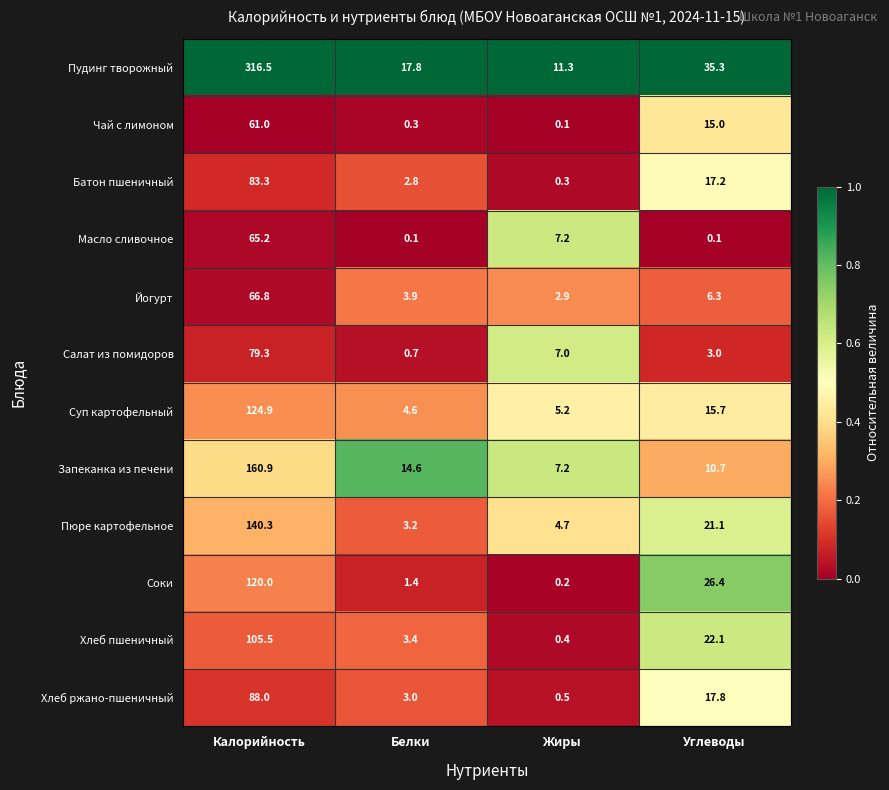

The value of Суп картофельный at Жиры is 2.6. True or false?

False